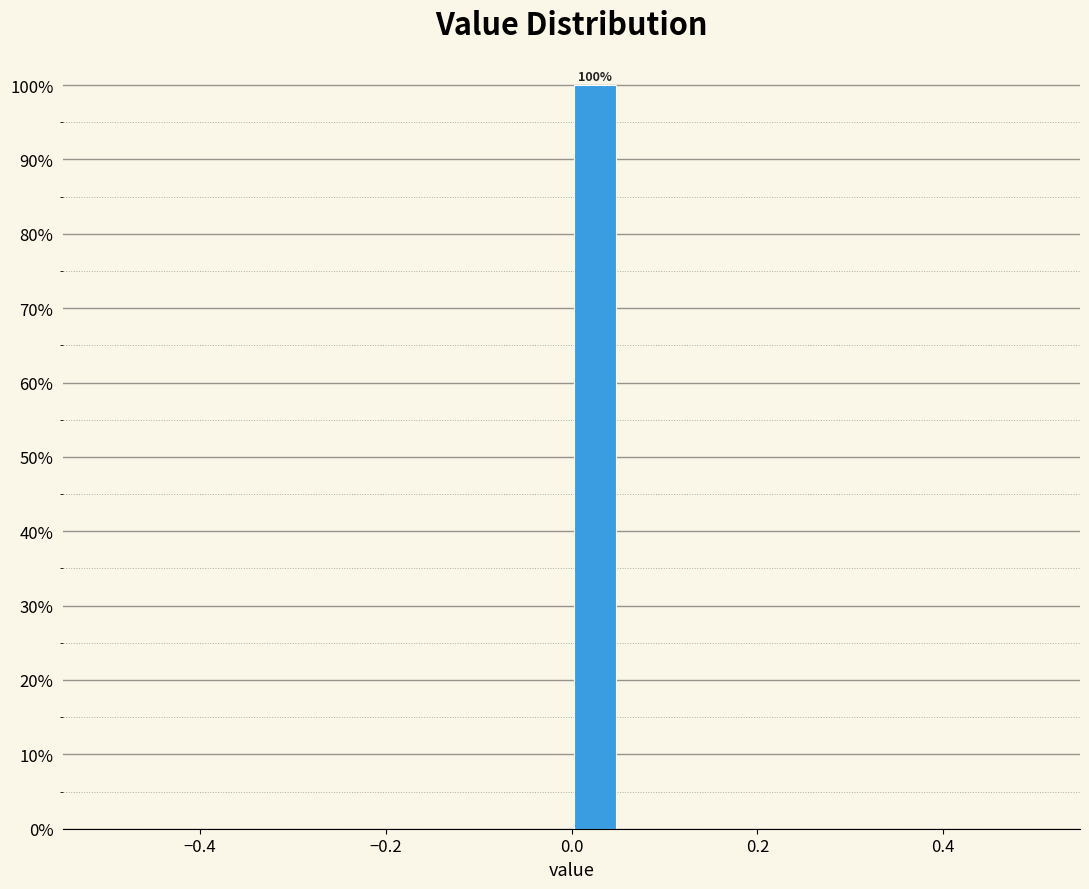

Read against the x-axis, roughly where is the centre of the tallest bar?

0.02